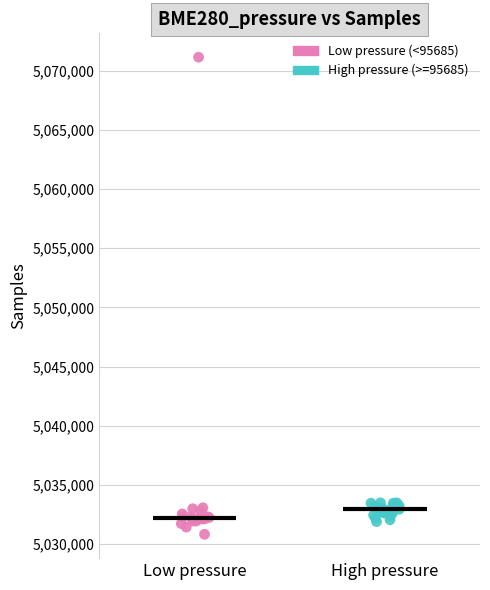

Which series contains the highest Y value?

Low pressure (<95685)